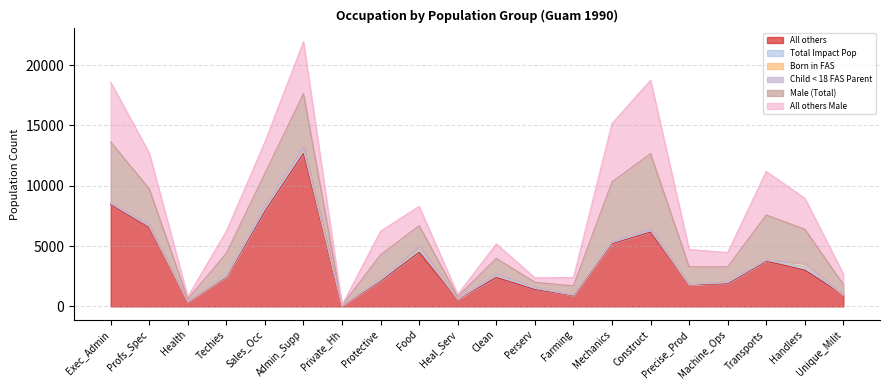

Reading right to left, what are all the values shown in this chart?

All others: Unique_Milit=960	Handlers=3010	Transports=3750	Machine_Ops=1880	Precise_Prod=1790	Construct=6160	Mechanics=5200	Farming=890	Perserv=1410	Clean=2400	Heal_Serv=580	Food=4480	Protective=2090	Private_Hh=70	Admin_Supp=12680	Sales_Occ=7880	Techies=2400	Health=430	Profs_Spec=6540	Exec_Admin=8450
Total Impact Pop: Unique_Milit=0	Handlers=280	Transports=70	Machine_Ops=90	Precise_Prod=20	Construct=140	Mechanics=90	Farming=40	Perserv=90	Clean=160	Heal_Serv=20	Food=260	Protective=80	Private_Hh=10	Admin_Supp=280	Sales_Occ=220	Techies=60	Health=0	Profs_Spec=100	Exec_Admin=80
Born in FAS: Unique_Milit=0	Handlers=260	Transports=70	Machine_Ops=90	Precise_Prod=20	Construct=140	Mechanics=90	Farming=40	Perserv=90	Clean=160	Heal_Serv=20	Food=260	Protective=80	Private_Hh=10	Admin_Supp=280	Sales_Occ=220	Techies=60	Health=0	Profs_Spec=100	Exec_Admin=80
Child < 18 FAS Parent: Unique_Milit=0	Handlers=20	Transports=0	Machine_Ops=0	Precise_Prod=0	Construct=0	Mechanics=0	Farming=0	Perserv=0	Clean=0	Heal_Serv=0	Food=0	Protective=0	Private_Hh=0	Admin_Supp=0	Sales_Occ=0	Techies=0	Health=0	Profs_Spec=0	Exec_Admin=0
Male (Total): Unique_Milit=860	Handlers=2820	Transports=3680	Machine_Ops=1220	Precise_Prod=1450	Construct=6220	Mechanics=4930	Farming=730	Perserv=410	Clean=1260	Heal_Serv=190	Food=1690	Protective=2030	Private_Hh=10	Admin_Supp=4390	Sales_Occ=2700	Techies=1880	Health=190	Profs_Spec=3000	Exec_Admin=5010
All others Male: Unique_Milit=860	Handlers=2570	Transports=3610	Machine_Ops=1180	Precise_Prod=1440	Construct=6080	Mechanics=4840	Farming=690	Perserv=370	Clean=1200	Heal_Serv=180	Food=1600	Protective=1950	Private_Hh=10	Admin_Supp=4300	Sales_Occ=2610	Techies=1830	Health=190	Profs_Spec=2970	Exec_Admin=4950